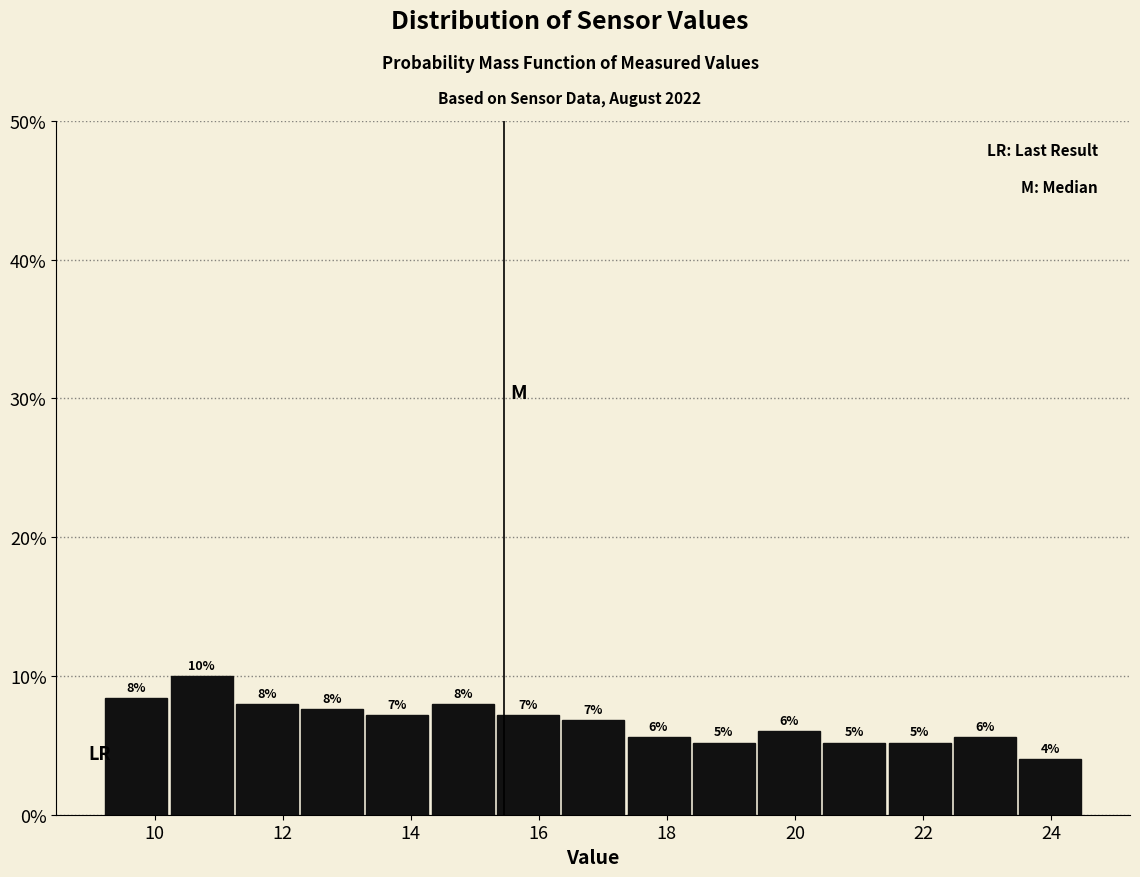

Over which range of the x-axis is the bar tallest?

10.22 to 11.24